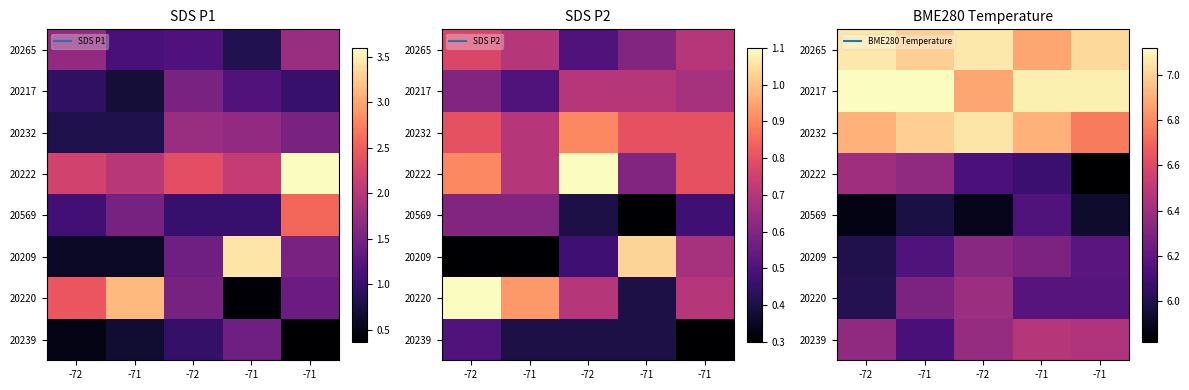

At how many categories does at least one series exceed 5?

5